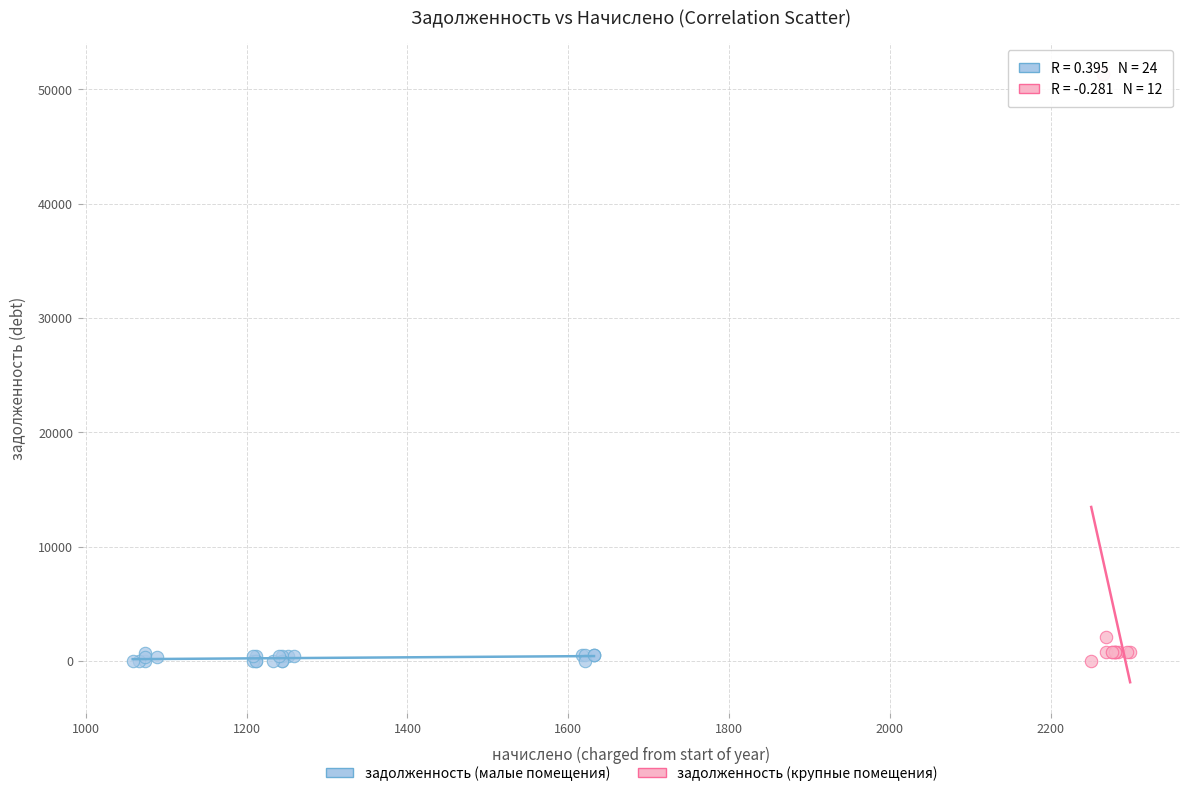

Which series reaches the maximum Y coordinate?

задолженность (крупные помещения)